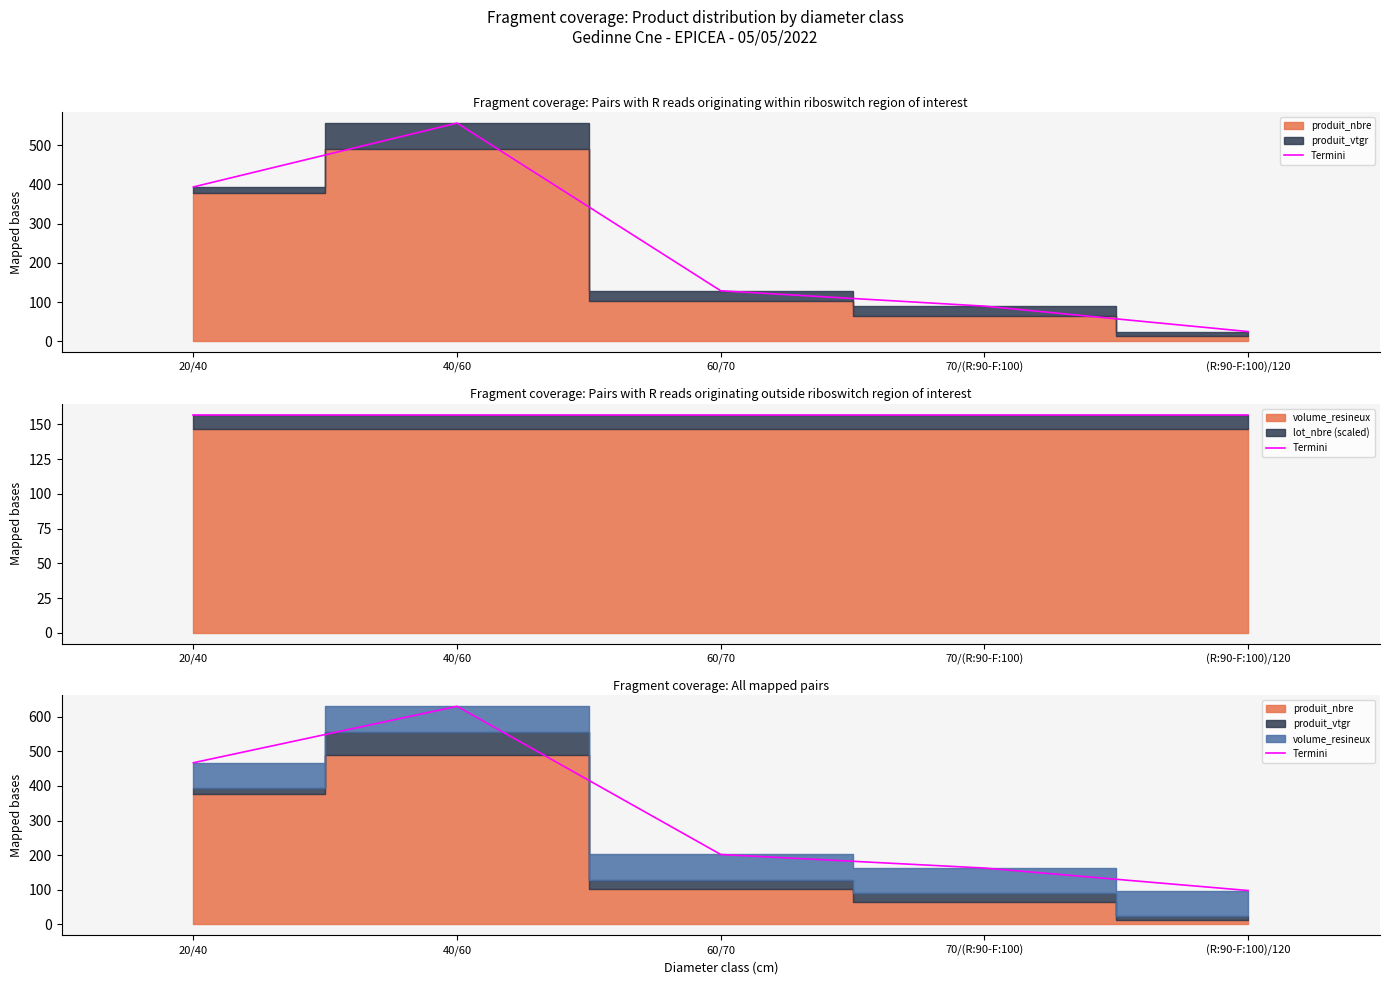

Rank the categories by value from highest to lowest.

40/60, 20/40, 60/70, 70/(R:90-F:100), (R:90-F:100)/120